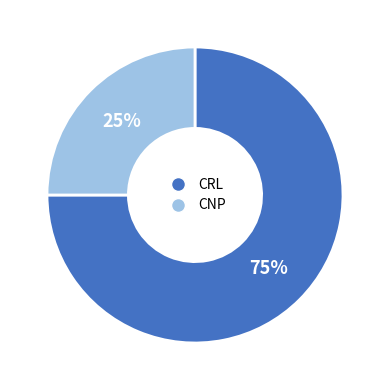

Between CRL and CNP, which is larger?

CRL